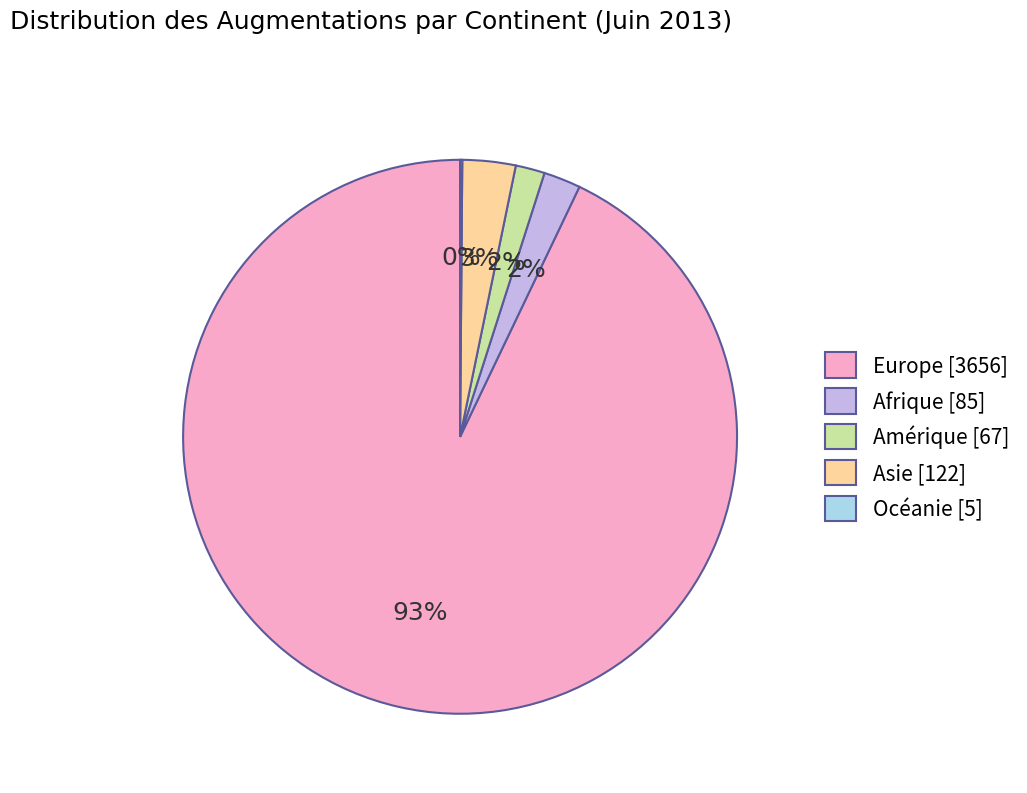

Between Afrique [85] and Asie [122], which is larger?

Asie [122]